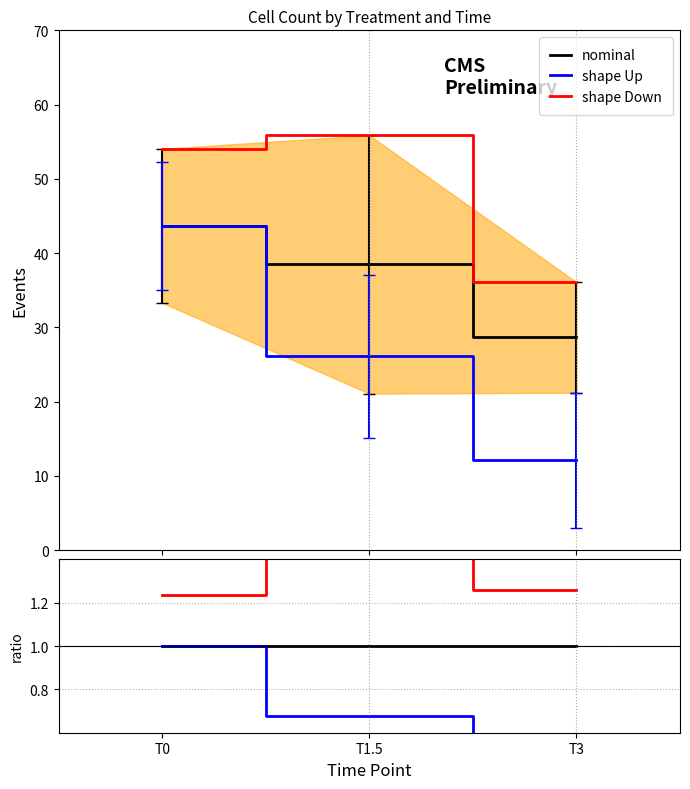

What position from the left is T0?

1